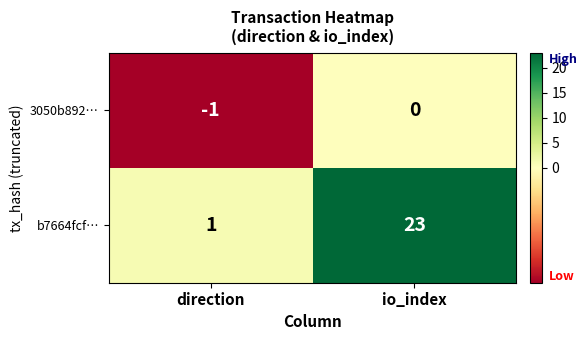

List the series in order of their overall mean, lowest first.

3050b892…, b7664fcf…